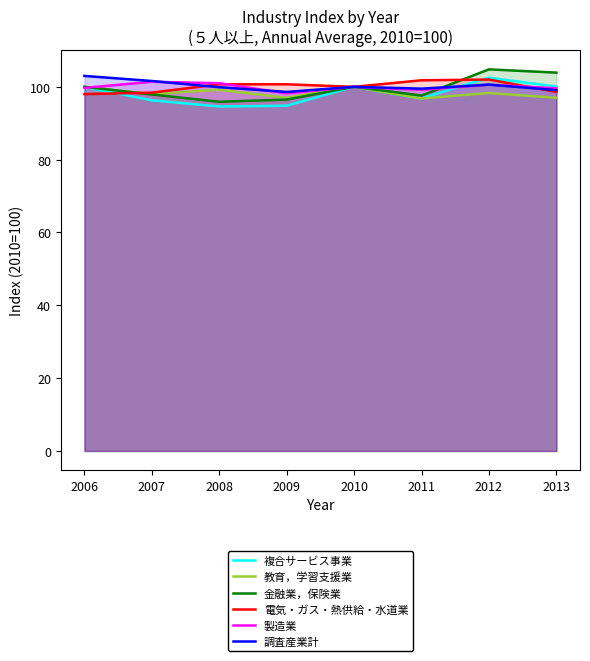

Rank the series at 2011 from lowest to highest value.

複合サービス事業, 教育，学習支援業, 金融業，保険業, 製造業, 調査産業計, 電気・ガス・熱供給・水道業